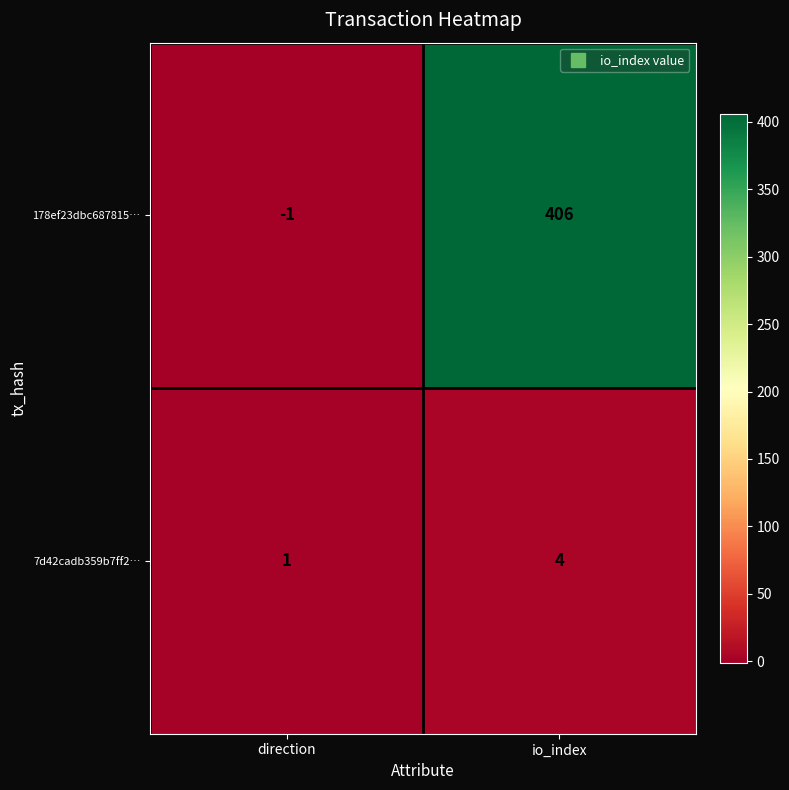

Which series has the widest spread of values?

178ef23dbc687815…